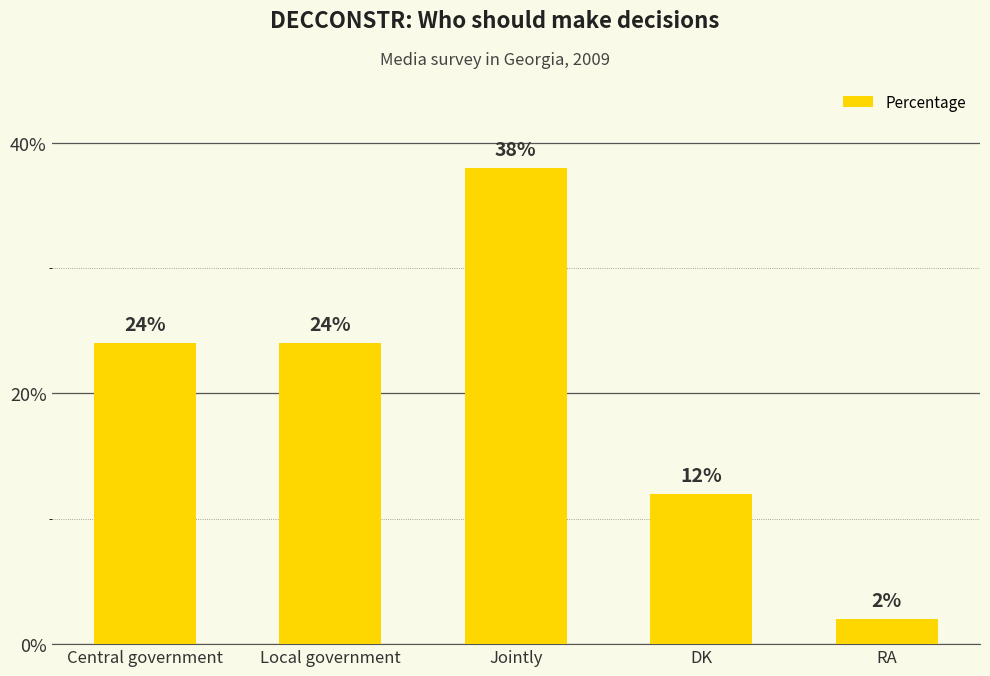

What is the label of the 1st bar from the left?

Central government